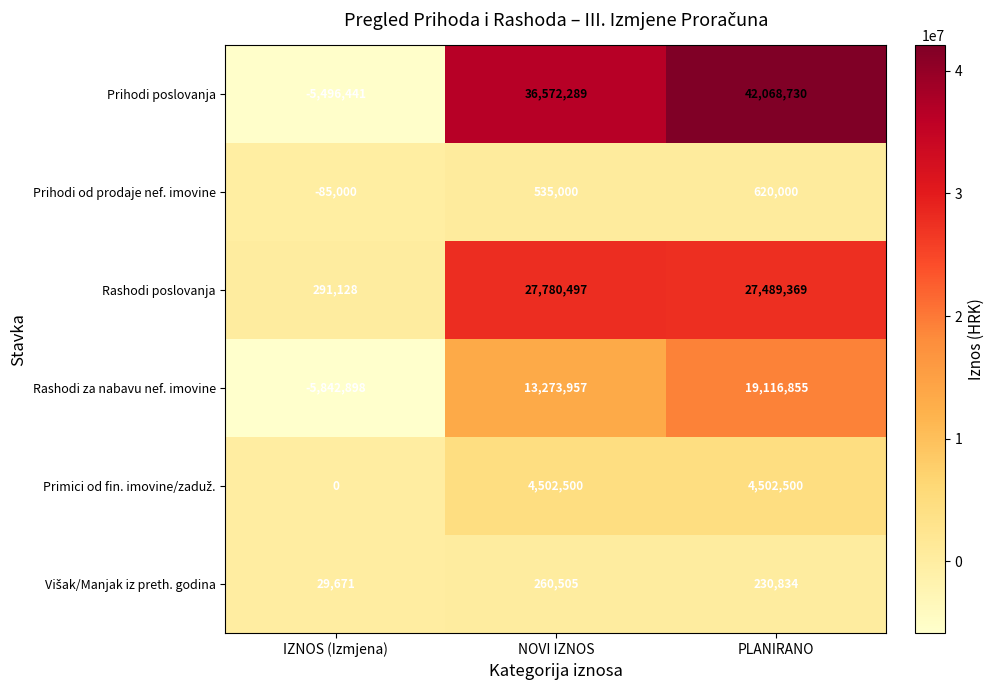

Is it true that Rashodi poslovanja equals 7474103 at NOVI IZNOS?

False